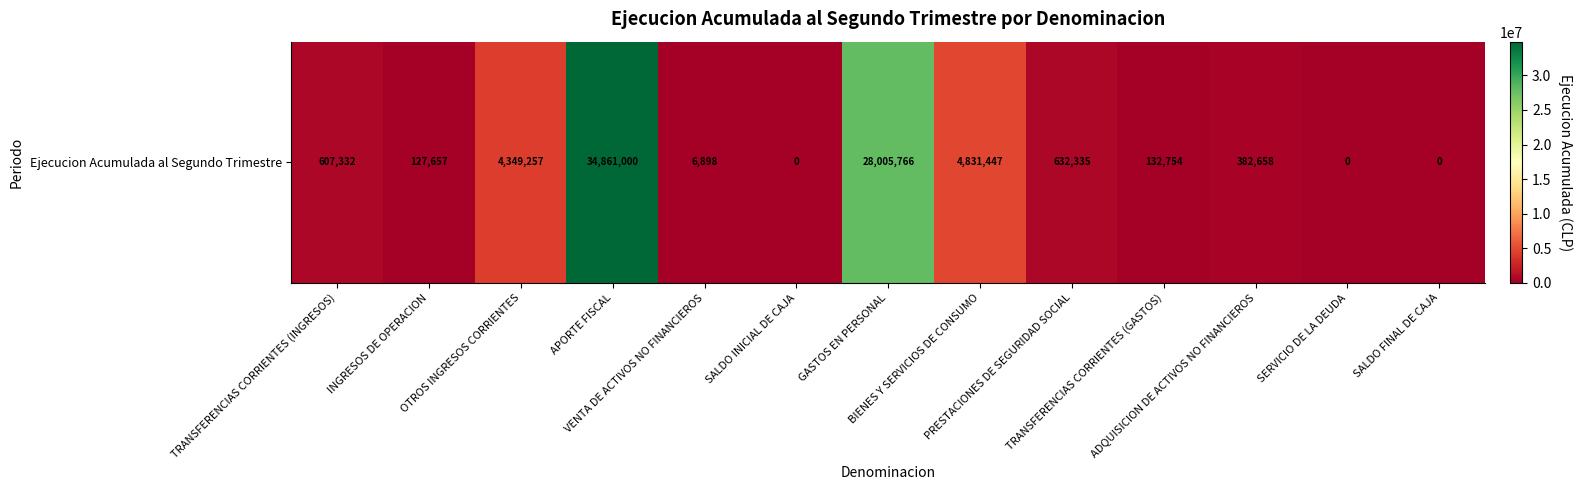

Which category has the lowest value across all series?

SALDO INICIAL DE CAJA